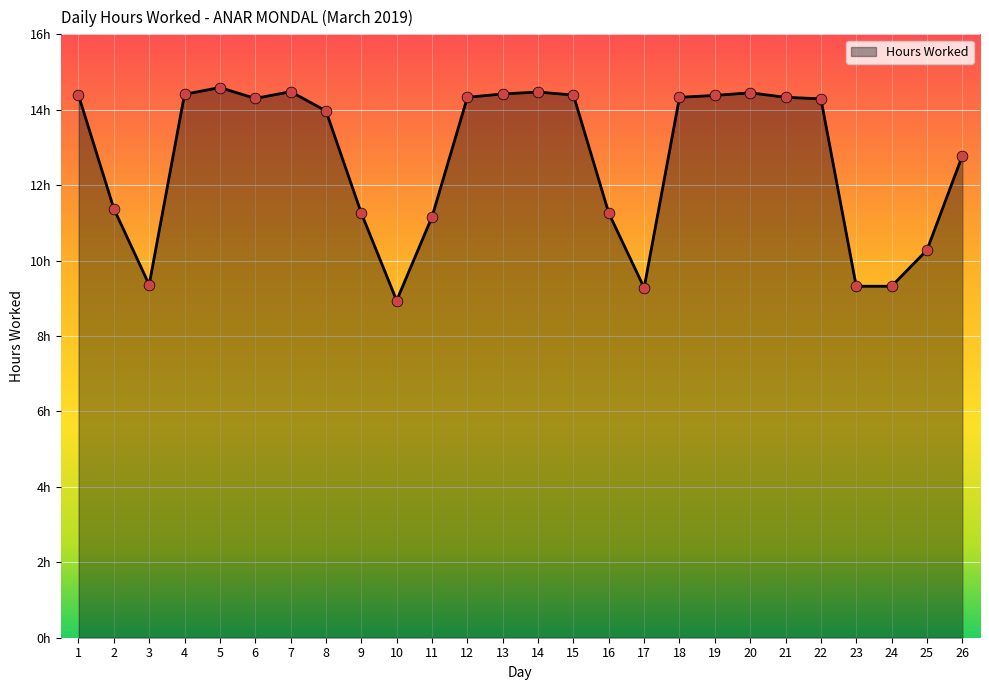

What is the change in value from 8 to 14?

+0.5